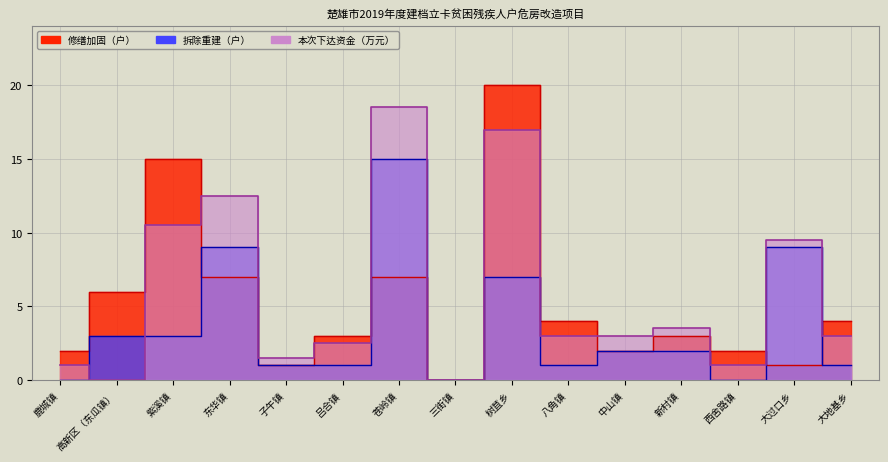

What position from the left is 中山镇?

11